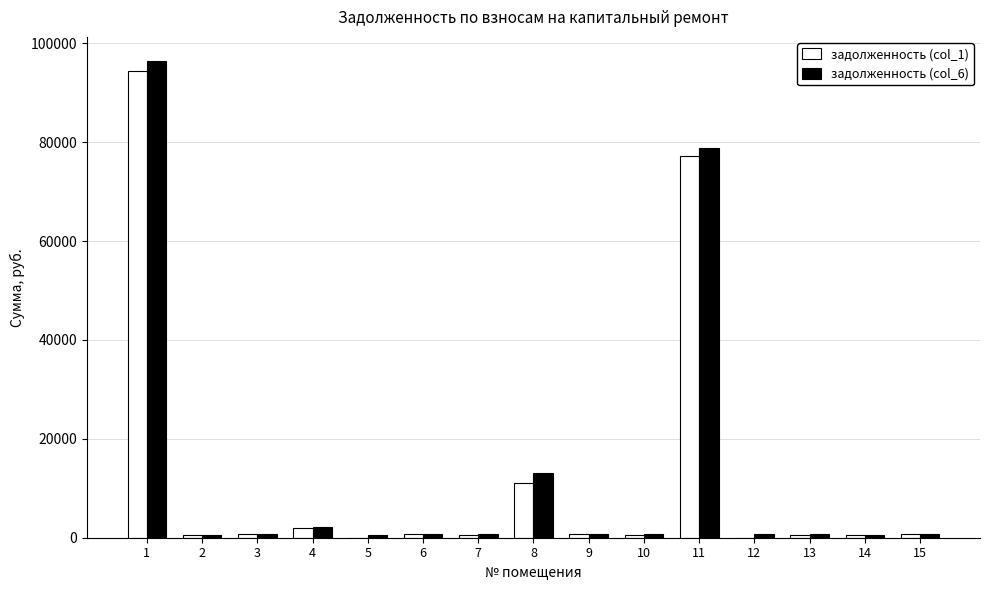

What is the sum of all задолженность (col_1) values?

190626.8